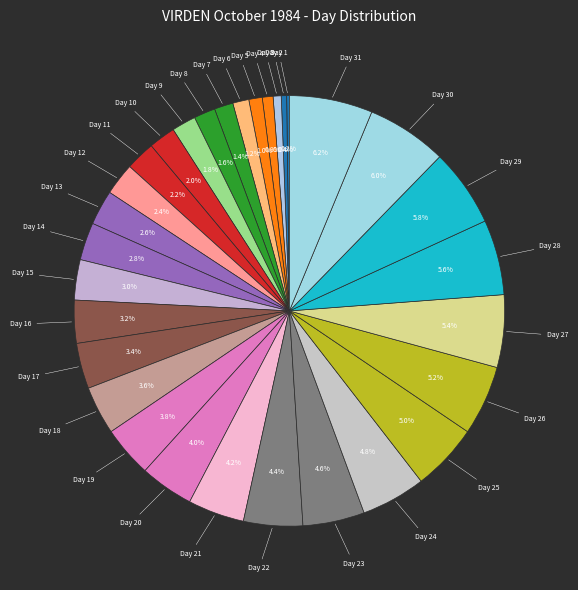

To the nearest percent, what is the average slice percentage?

3%